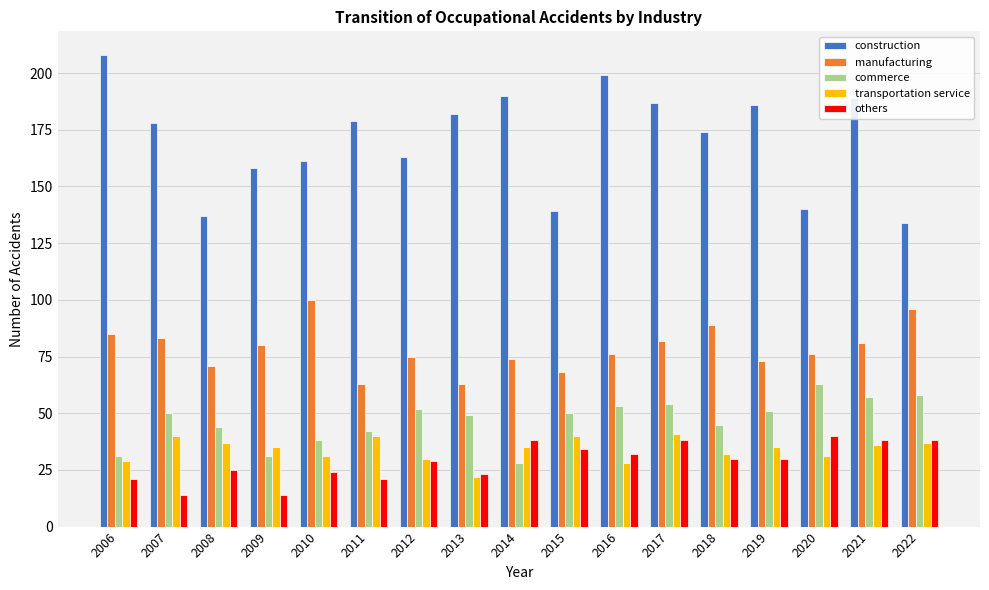

Which series has the largest total across all categories?

construction